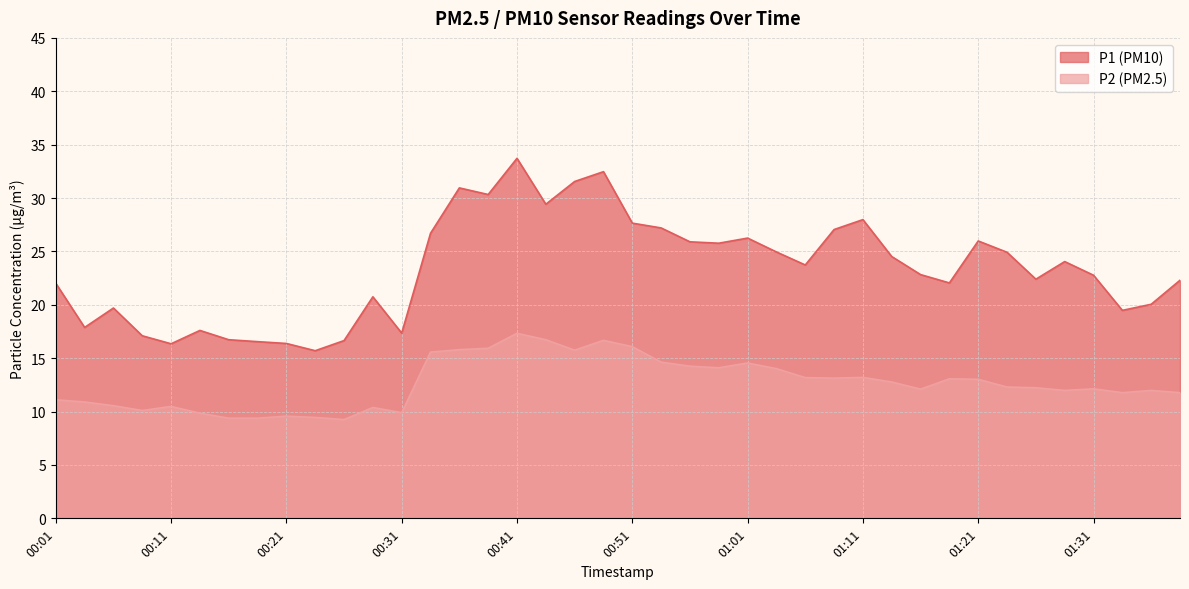

Which series changed the most between 00:28 and 00:41?

P1